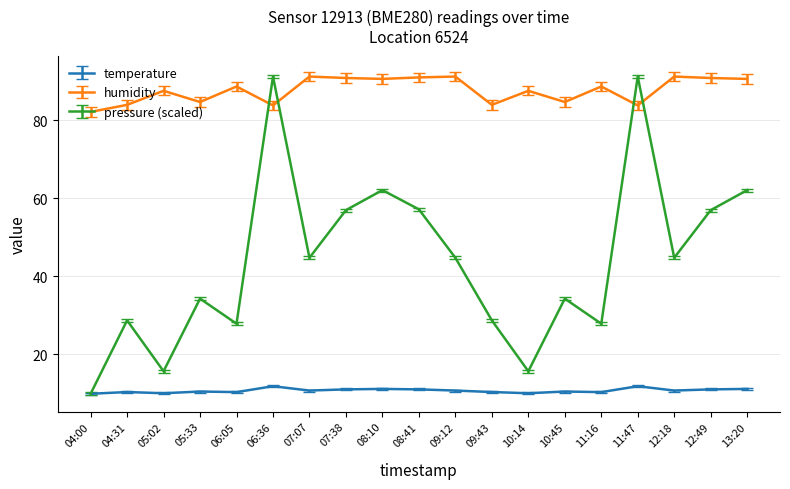

What is the lowest value of the temperature series?

9.8